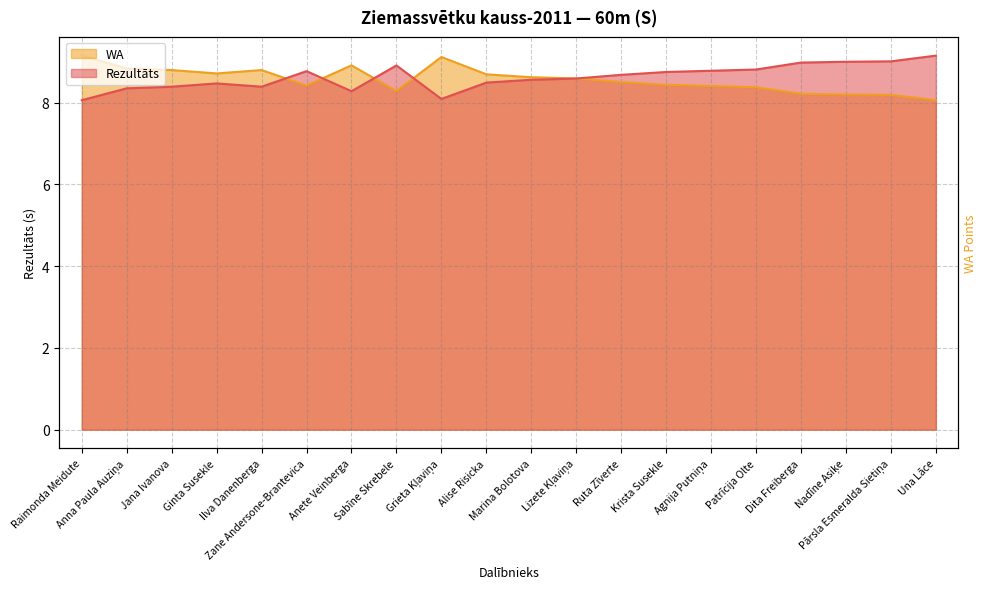

At Pārsla Esmeralda Sietiņa, list the series in order from largest to smallest.

Rezultāts, WA